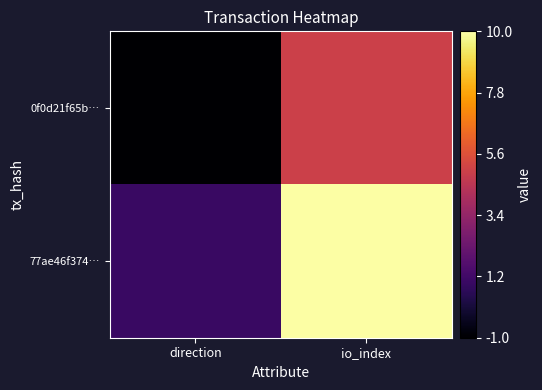

What is the minimum value shown in the chart?

-1